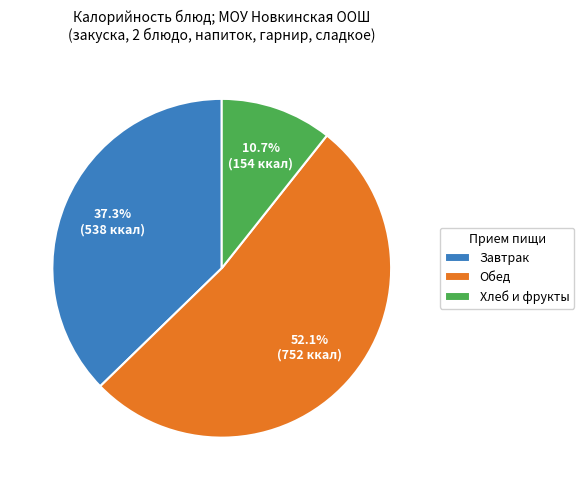

Which category has the biggest portion of the pie?

Обед